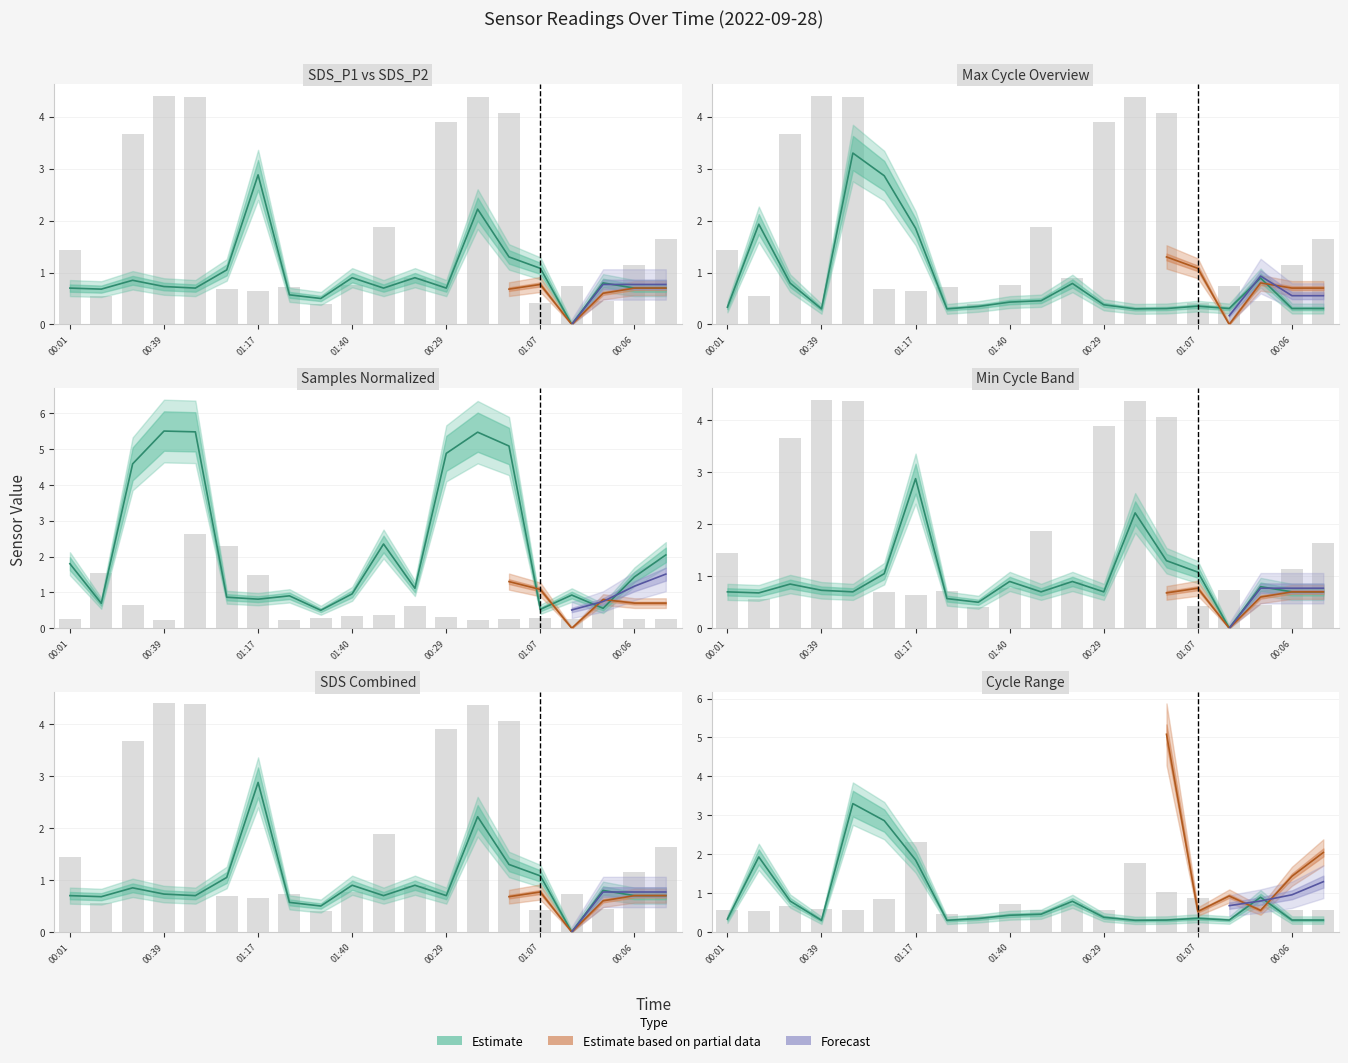

What position from the right is 01:30?

13